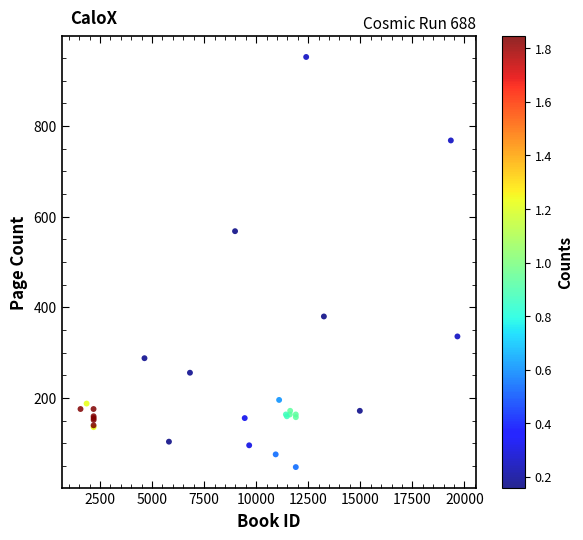

What Y value in the scatter plot is closest to 500?

568